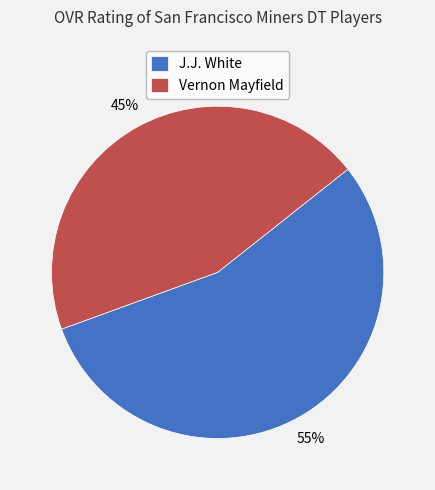

Which slice is the smallest?

Vernon Mayfield